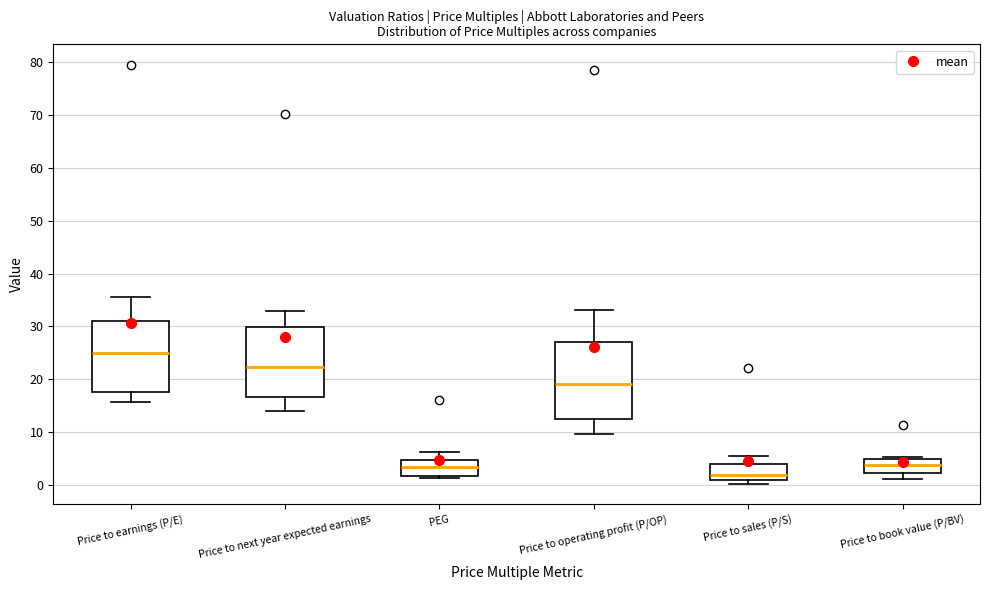

Which box's median line is the highest?

Price to earnings (P/E)